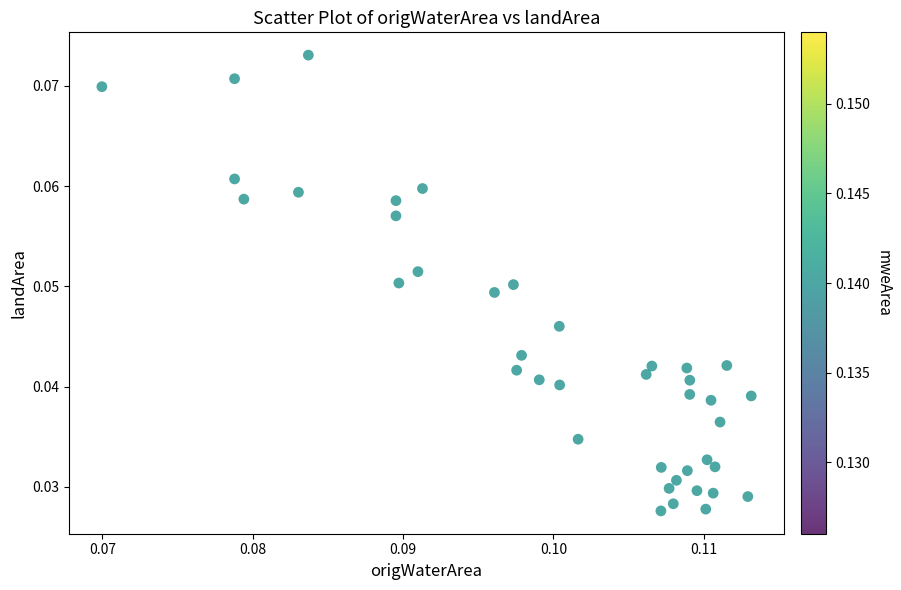

How many data points are displayed?

40